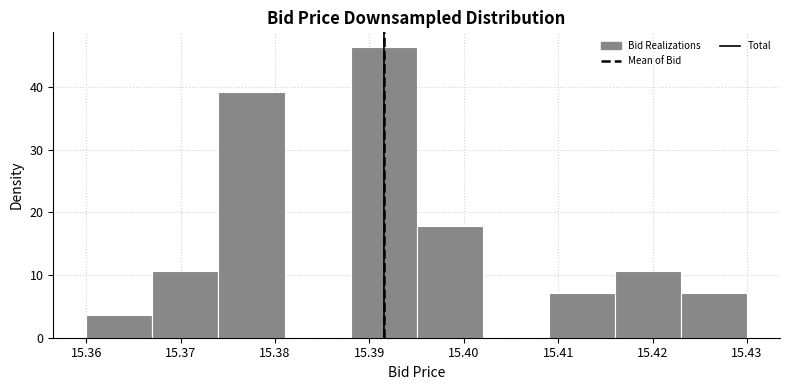

Reading left to right, transcribe this chart: for each bar, give the range it covers on the x-axis and its height. The values are not printed on the chart, so give them approximately, as read against the axis.

15.360 to 15.367: 4
15.367 to 15.374: 11
15.374 to 15.381: 39
15.381 to 15.388: 0
15.388 to 15.395: 46
15.395 to 15.402: 18
15.402 to 15.409: 0
15.409 to 15.416: 7
15.416 to 15.423: 11
15.423 to 15.430: 7